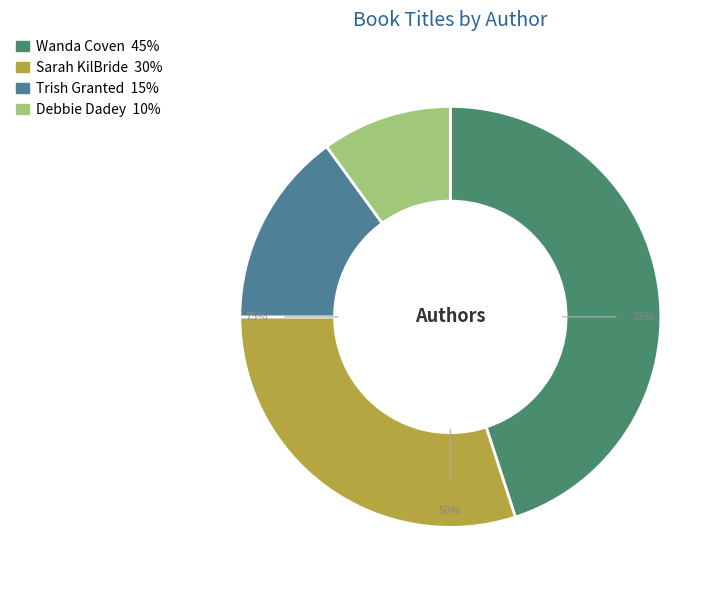

To the nearest percent, what is the combined percentage of Trish Granted (171812384) and Debbie Dadey (81577171)?

25%